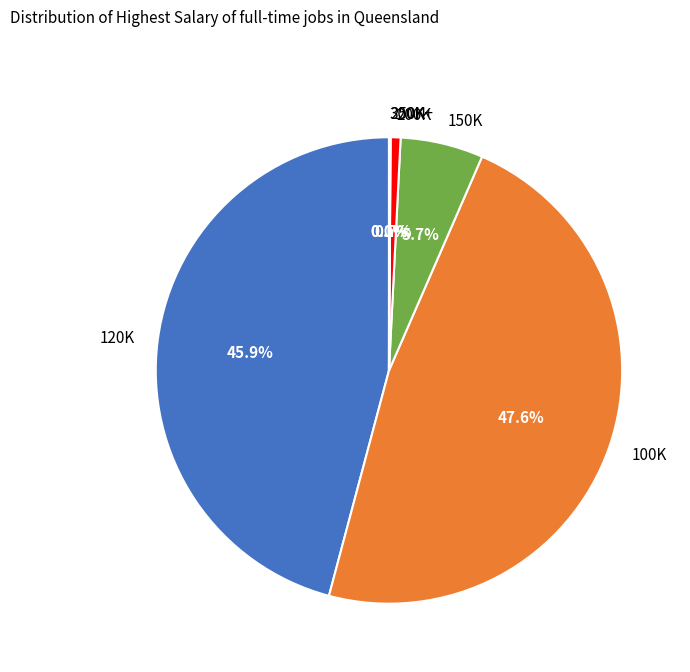

Which slice is the largest?

100K